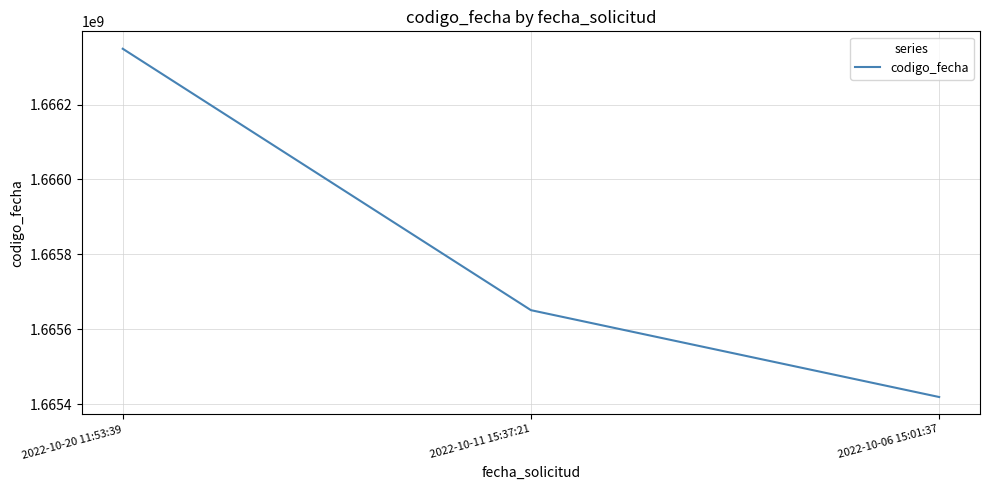

Where is the data nearest to the value 1665884041?

2022-10-11 15:37:21